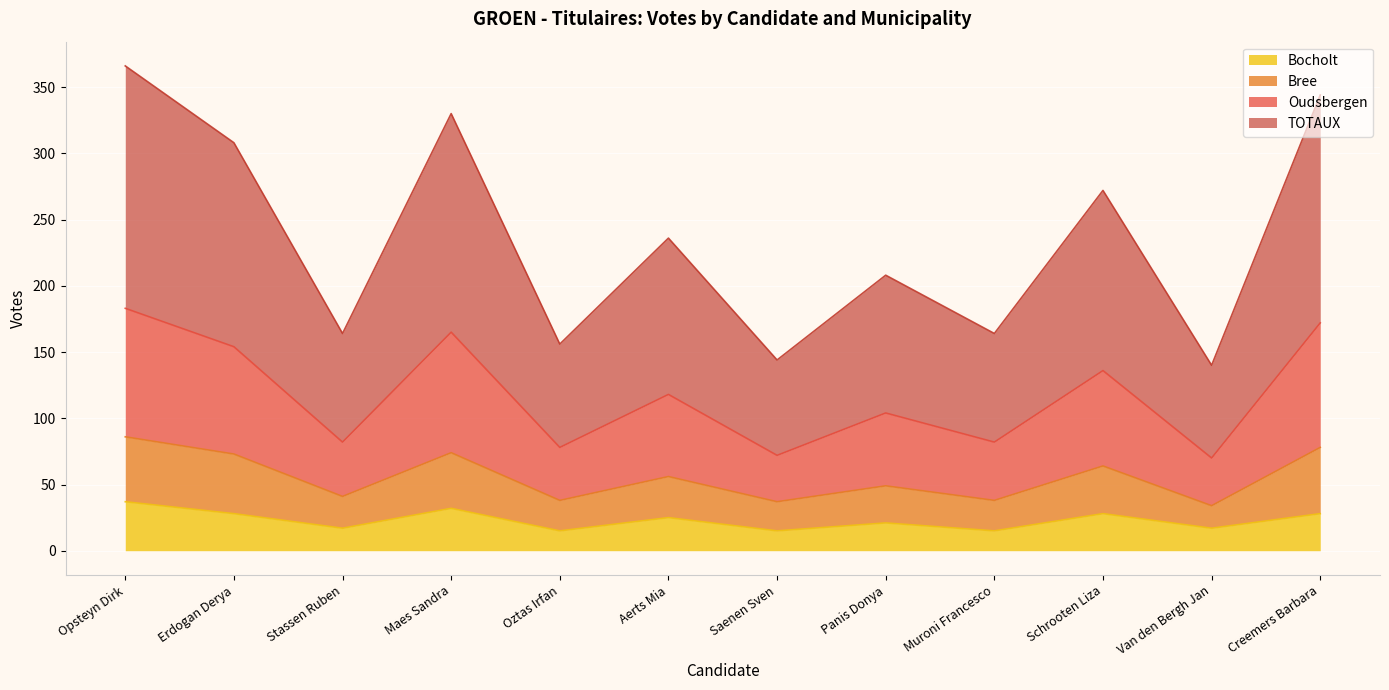

At which label does Bree first exceed 56?

Opsteyn Dirk